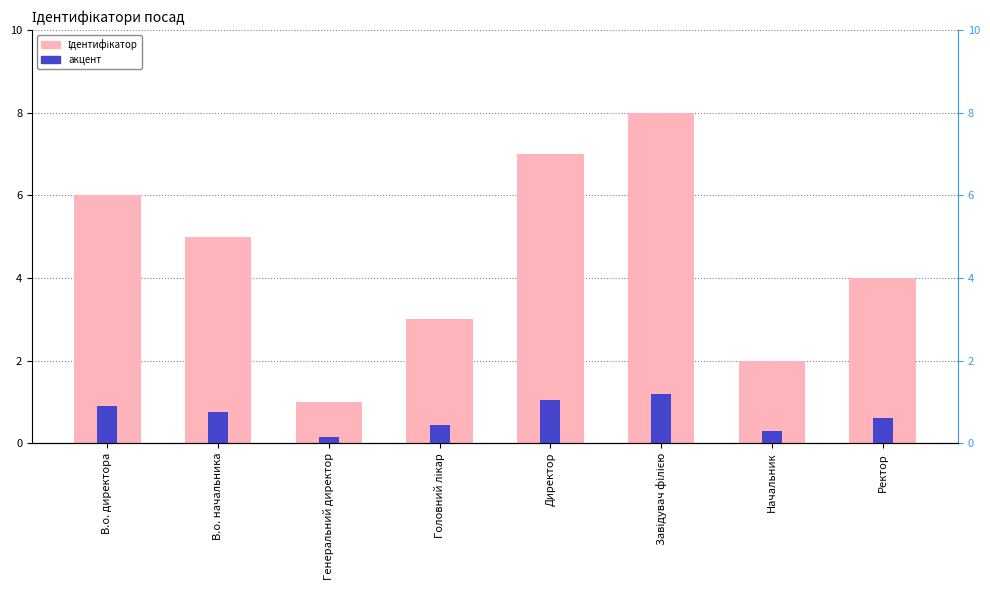

What is the label of the 7th bar from the right?

В.о. начальника